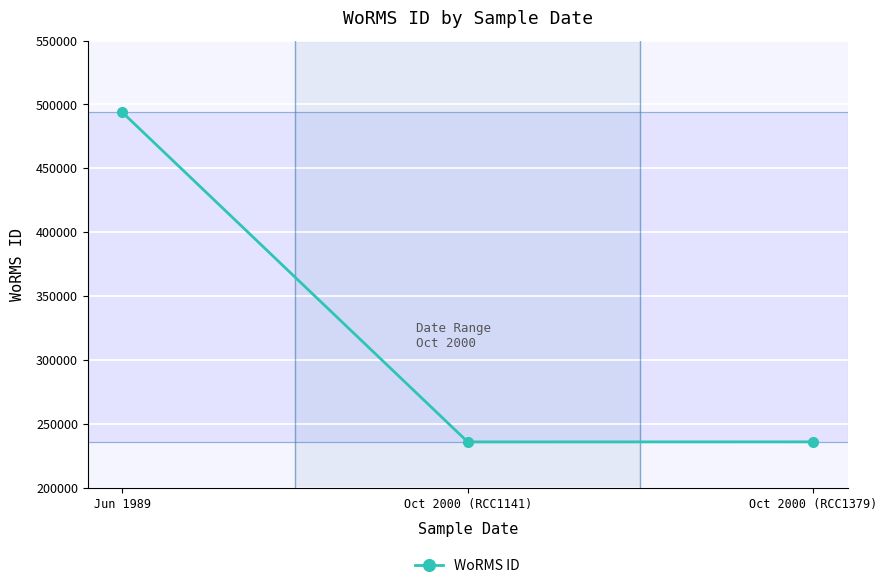

Which category has the highest value across all series?

Jun 1989